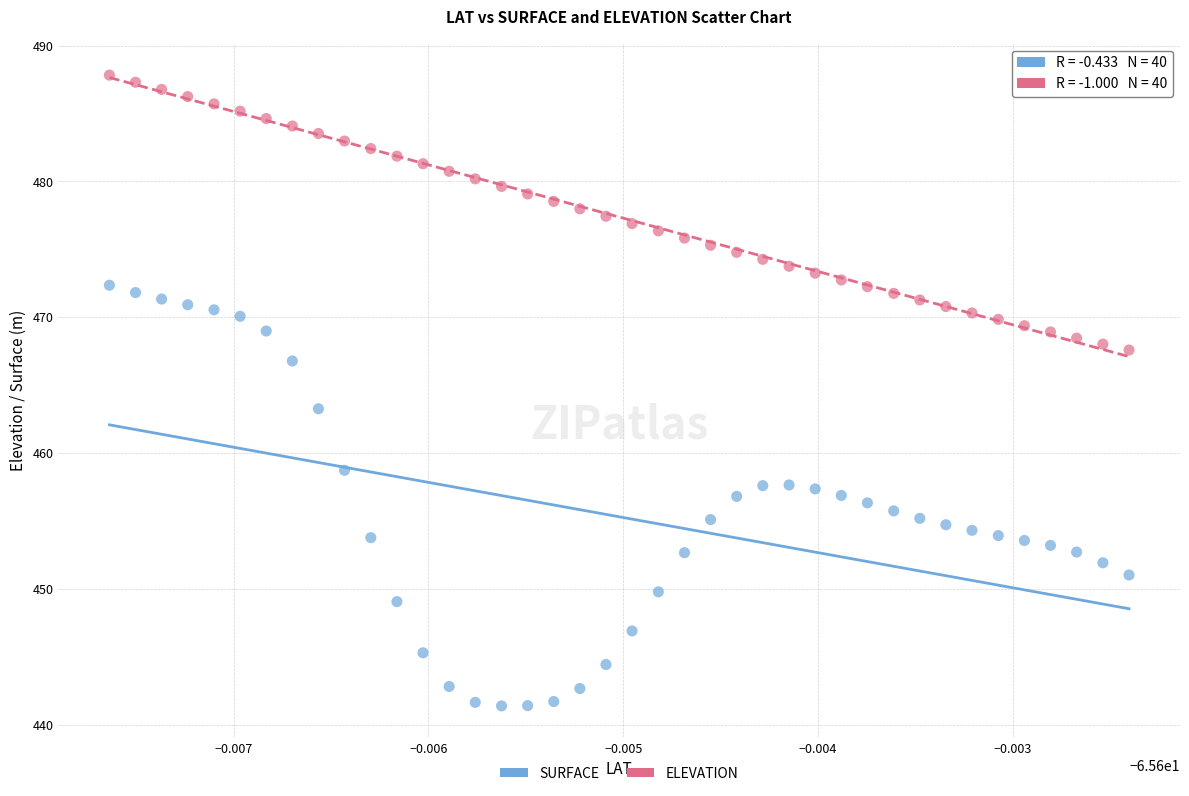

Across all data points, what is the range of Y values (max minus min)?

46.4